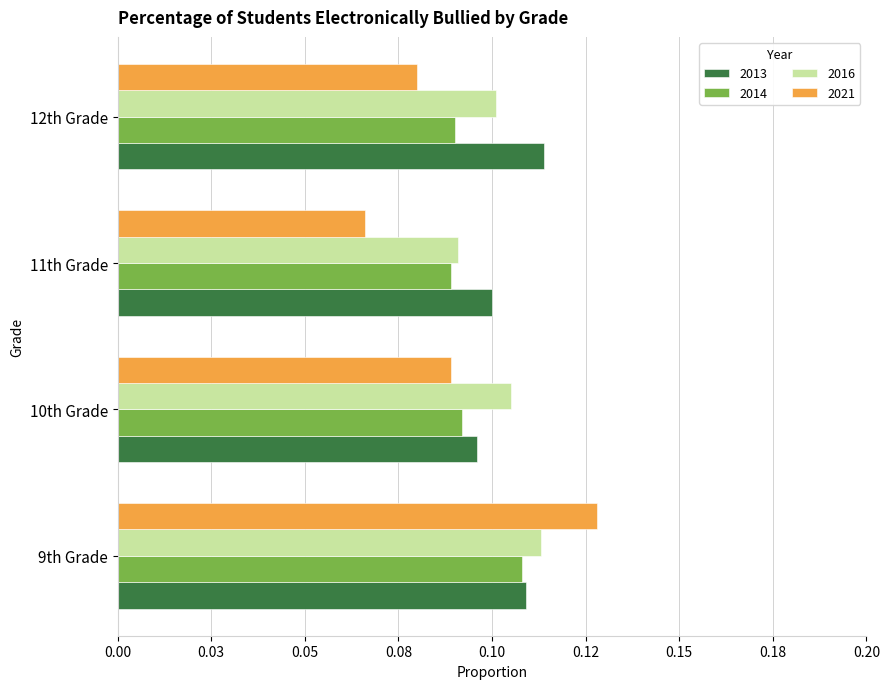

At 10th Grade, list the series in order from smallest to largest.

2021, 2014, 2013, 2016